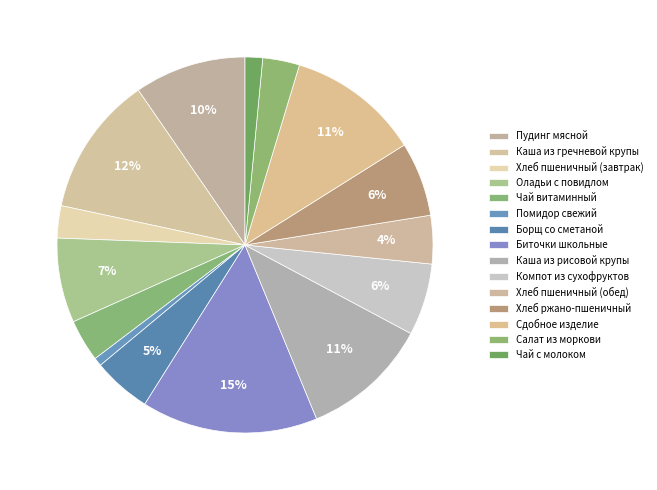

What percentage do Биточки школьные and Оладьи с повидлом together represent?

22.4%